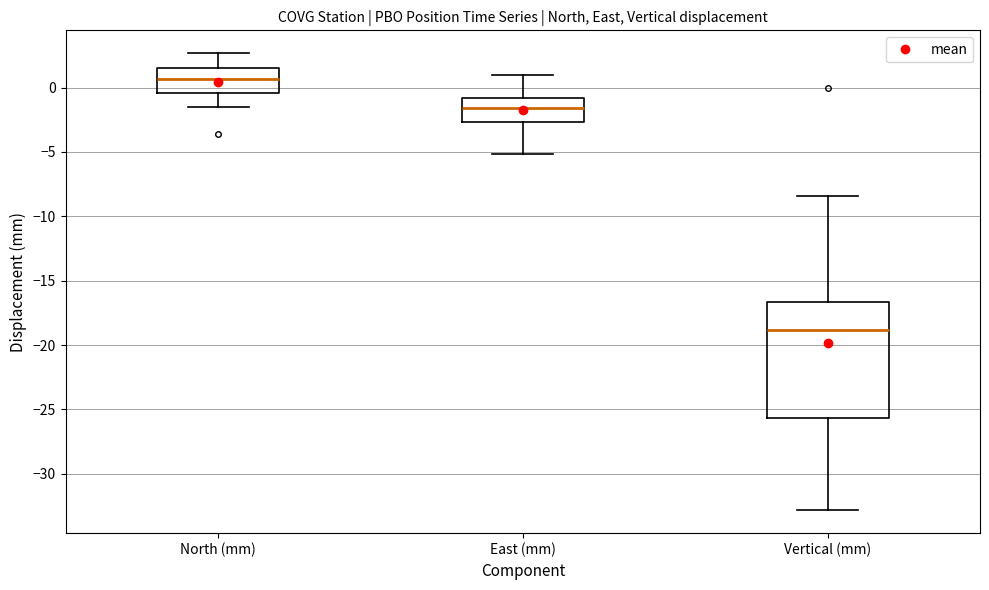

Reading left to right, read every box against the y-axis: the position of its median line, the range the box covers, and the ends of its whiskers. The values are not printed on the chart, so give them approximately, as read against the axis.

North (mm): median 0.5, box -0.5 to 1.5, whiskers -1.5 to 2.5
East (mm): median -1.5, box -2.5 to -1.0, whiskers -5.0 to 1.0
Vertical (mm): median -19.0, box -25.5 to -16.5, whiskers -33.0 to -8.5